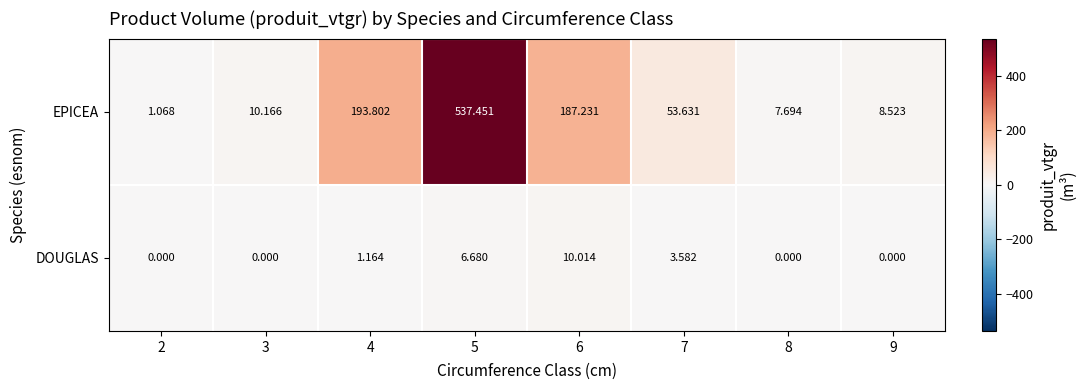

Is the value of EPICEA at 7 greater than the value of DOUGLAS at 9?

Yes